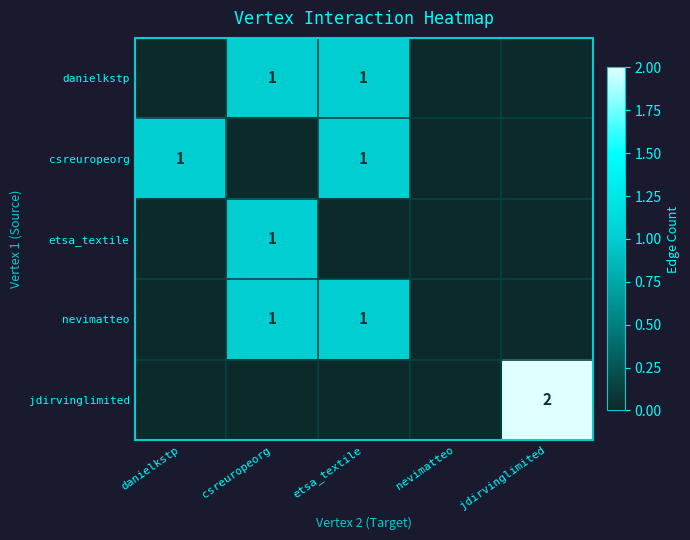

The etsa_textile series shows 1 at csreuropeorg. True or false?

True